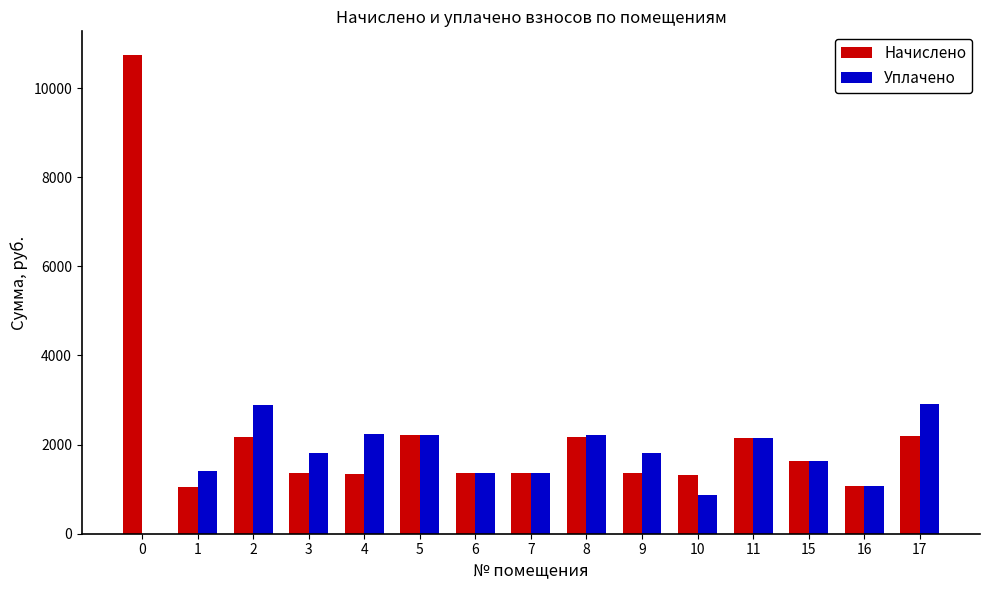

What is the total value across all series at 2?

5067.2